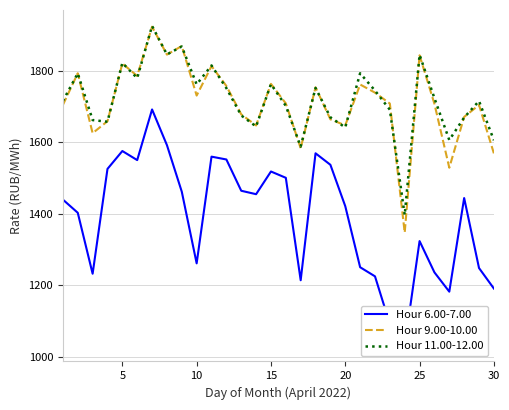

The value of Hour 11.00-12.00 at 25 is 445.7. True or false?

False